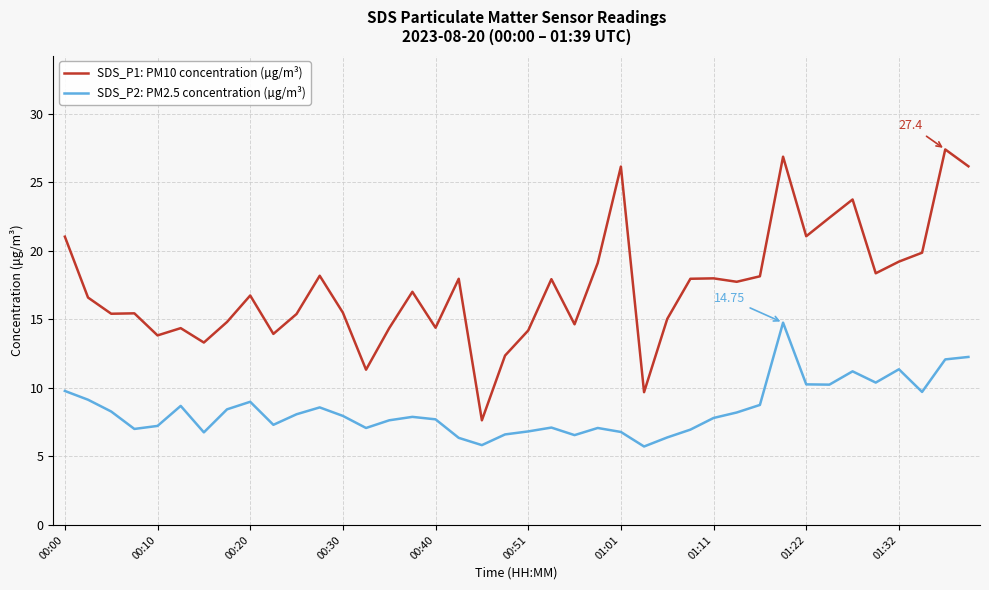

Does the chart display data point markers on the line(s)?

No